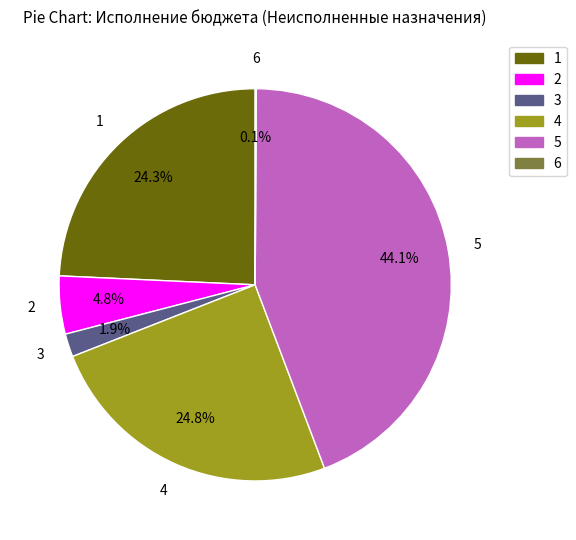

What portion of the pie excludes 4?

75.2%